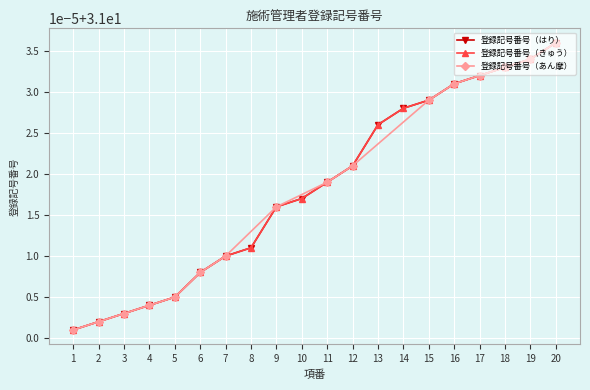

What is the highest value of the 登録記号番号（きゅう） series?

31.0